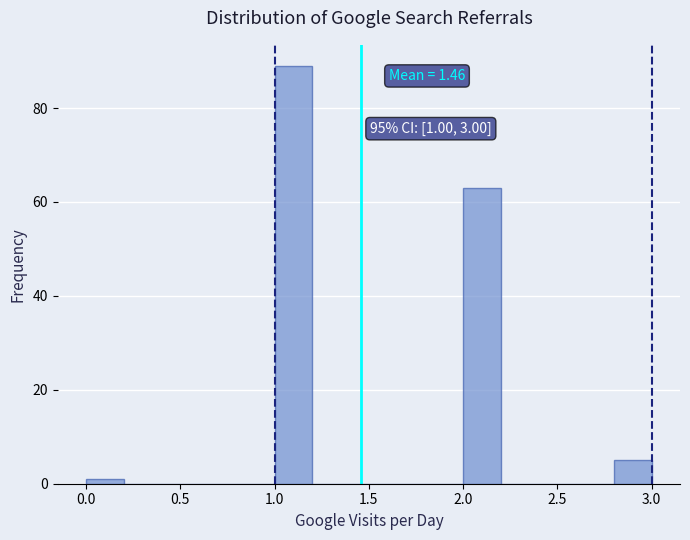

Over which range of the x-axis is the bar tallest?

1.0 to 1.2